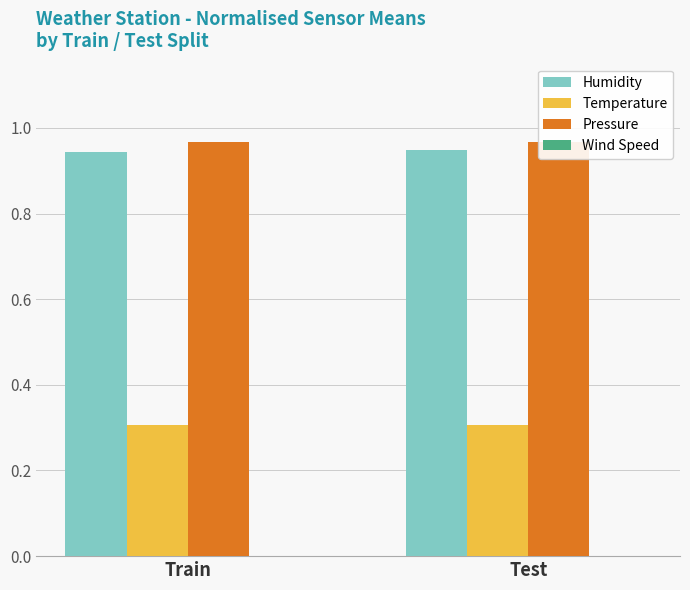

True or false: Pressure has a value of 0.5 at Train.

False